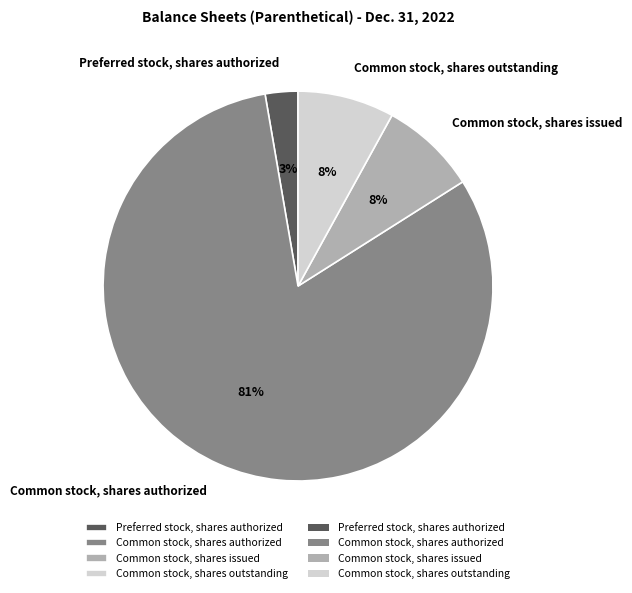

To the nearest percent, what is the combined percentage of Preferred stock, shares authorized and Common stock, shares issued?

11%